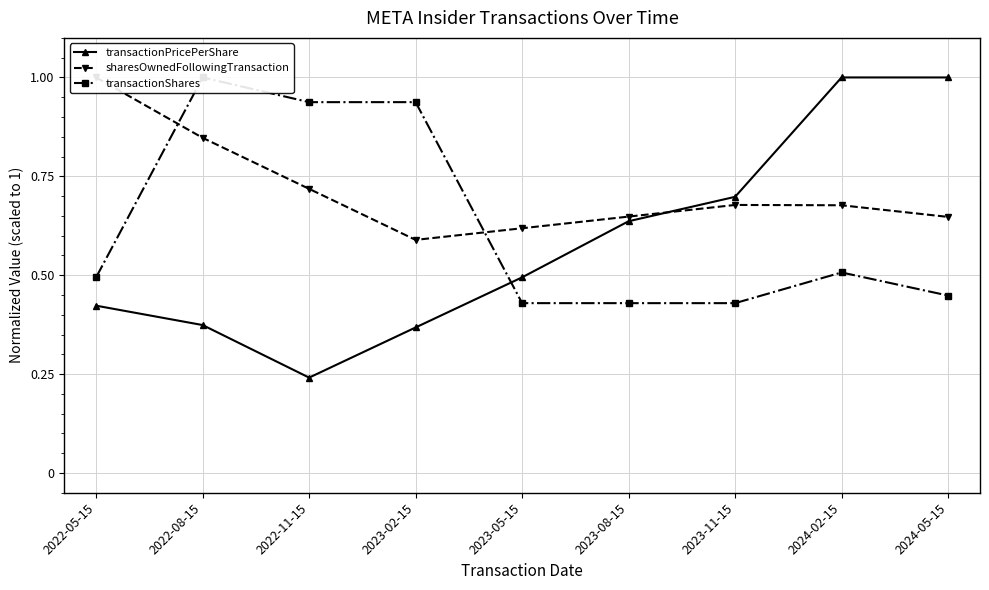

List the series in order of their peak value, lowest first.

transactionPricePerShare, sharesOwnedFollowingTransaction, transactionShares